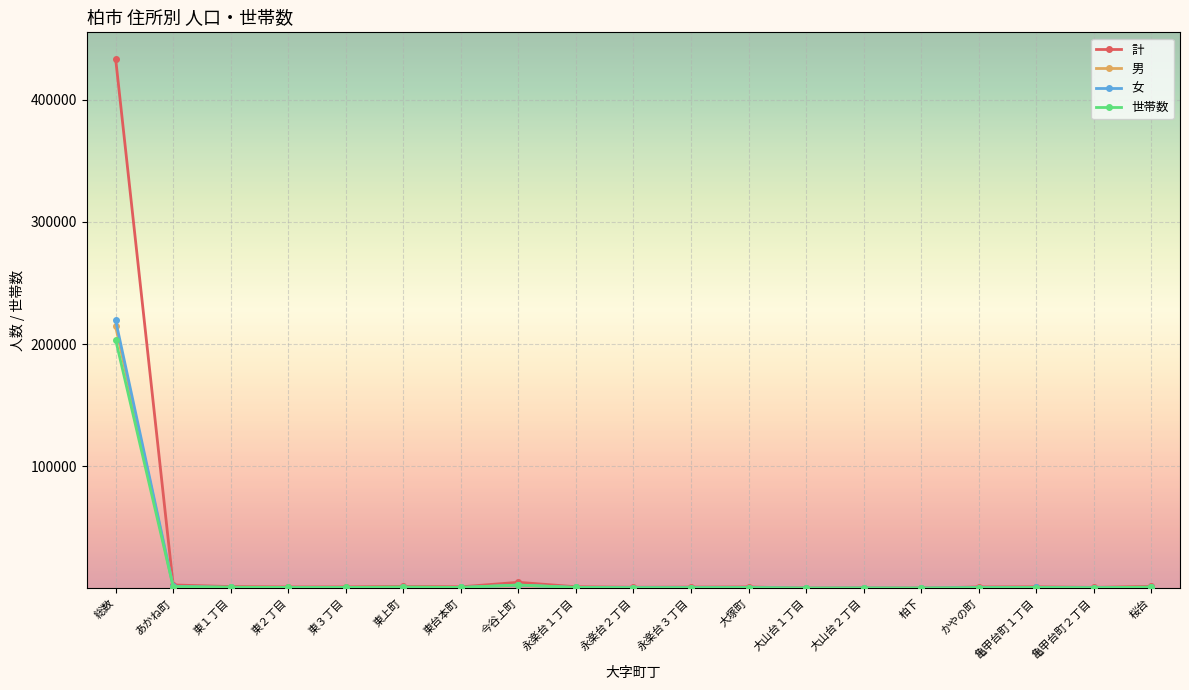

Which series has the largest range (max minus min)?

計